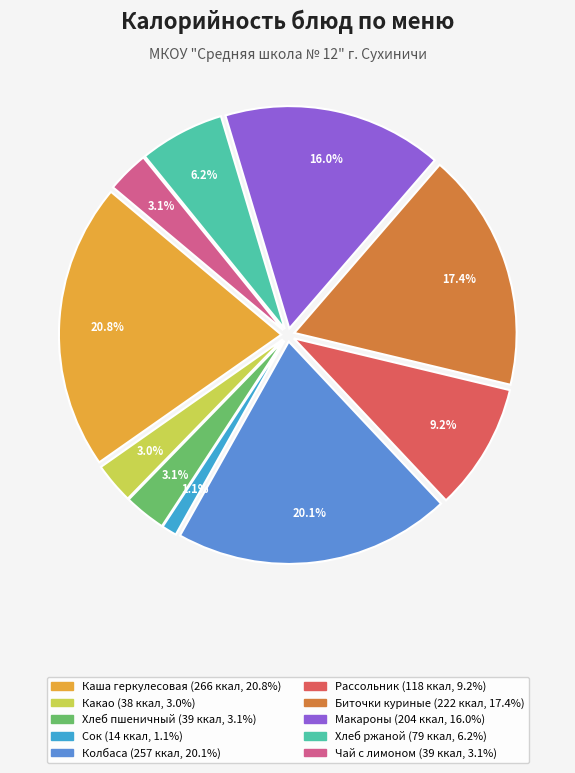

How many slices are in this pie chart?

10